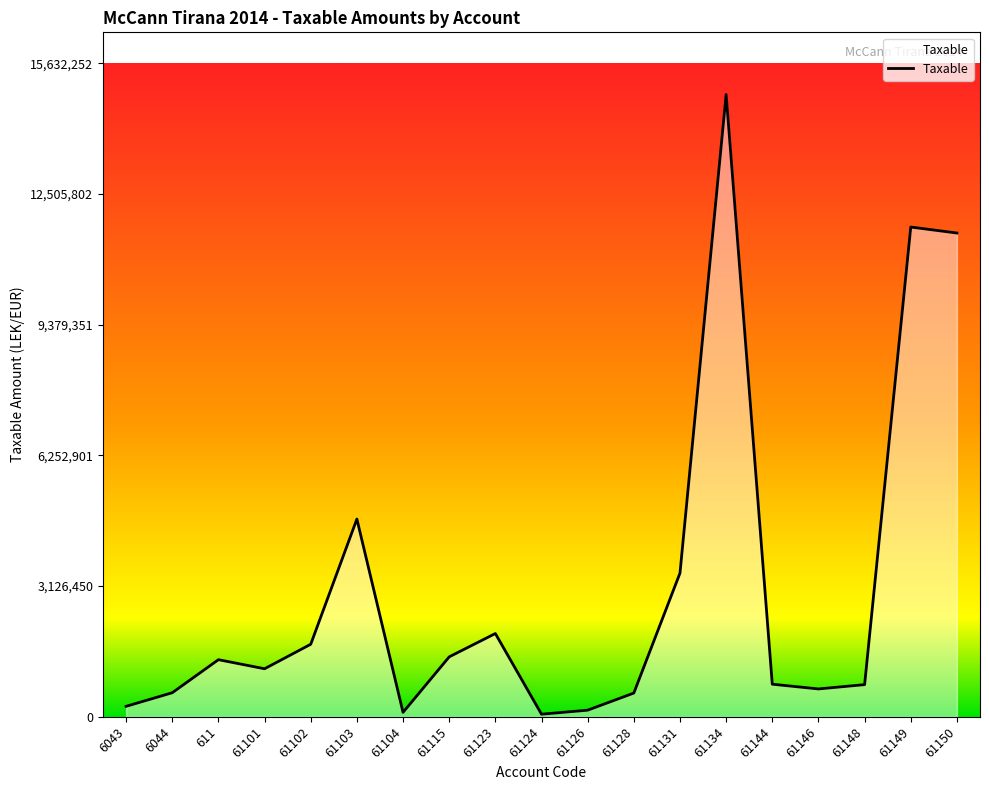

What value does the data have at 61101?

1149043.7